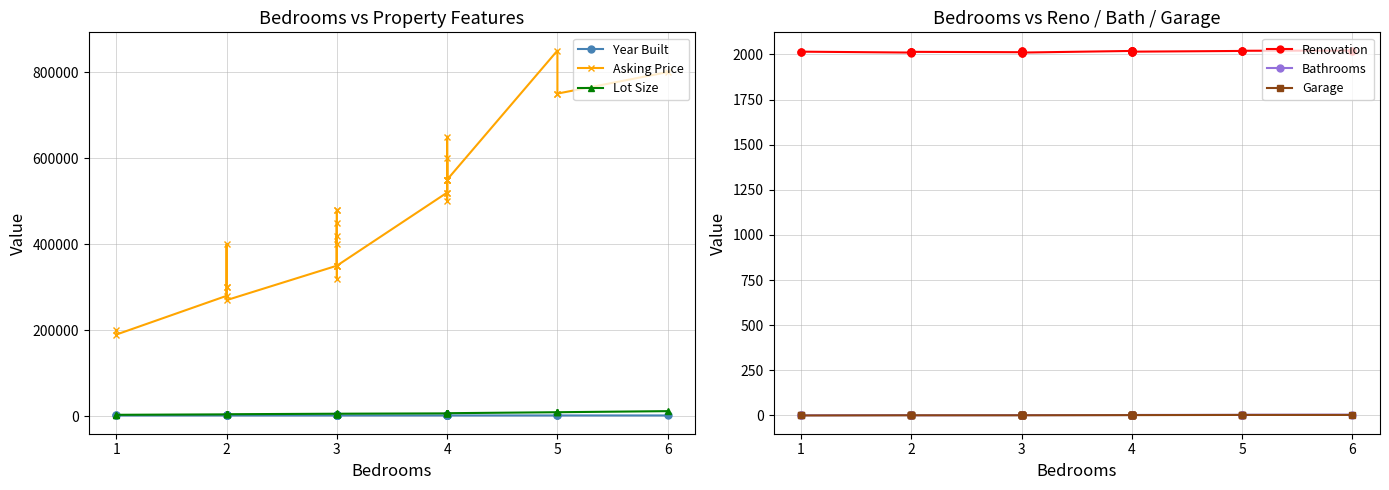

What is the sum of all Lot Size values?

192300.0